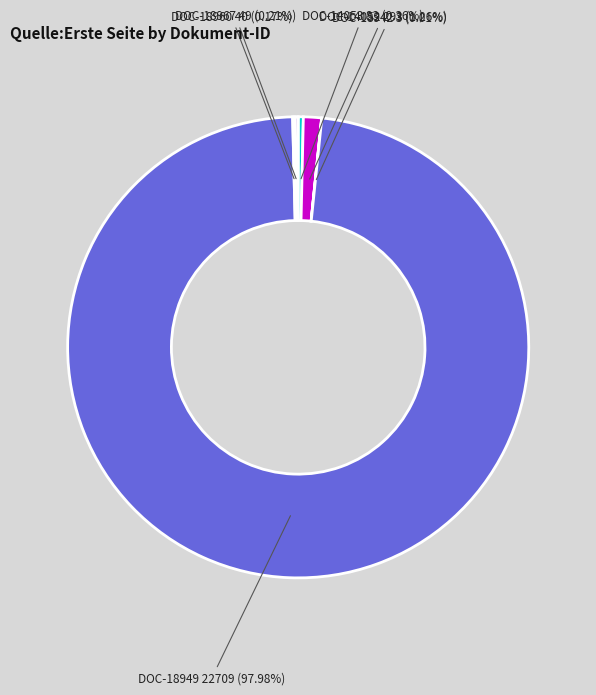

Does any single category account for the majority?

Yes